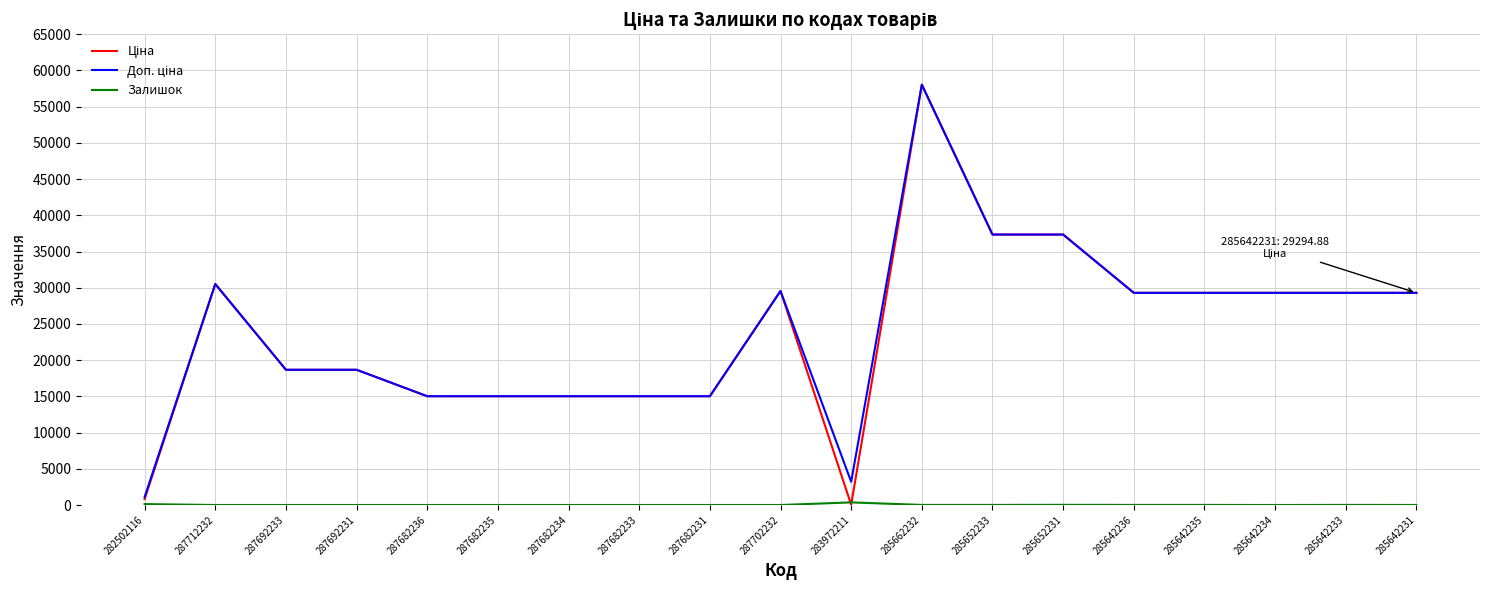

What is the spread (max minus min) of values at 287692233?

18671.5